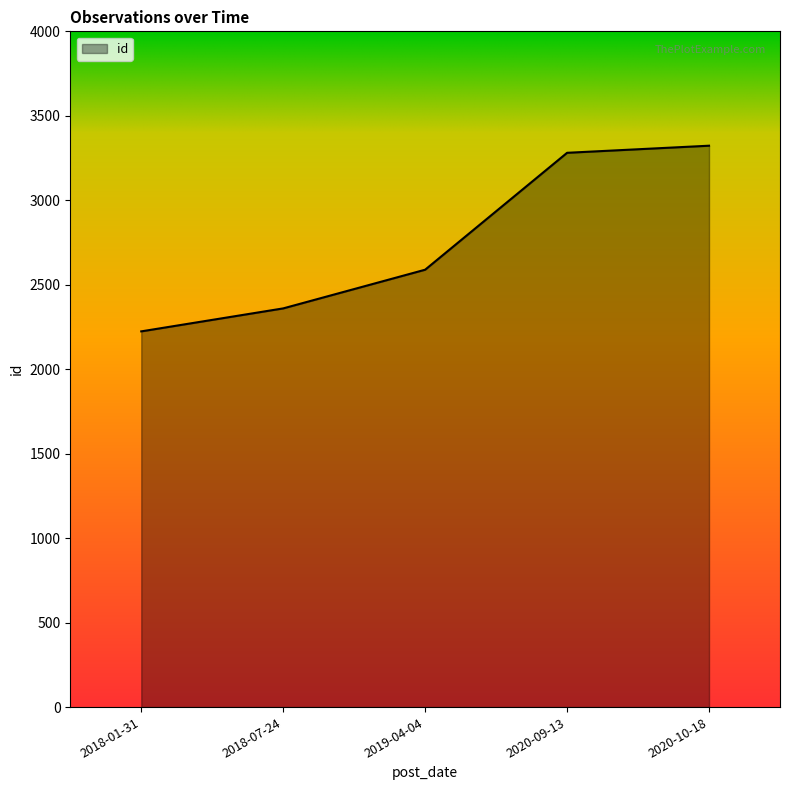

Does the chart have visible grid lines?

No